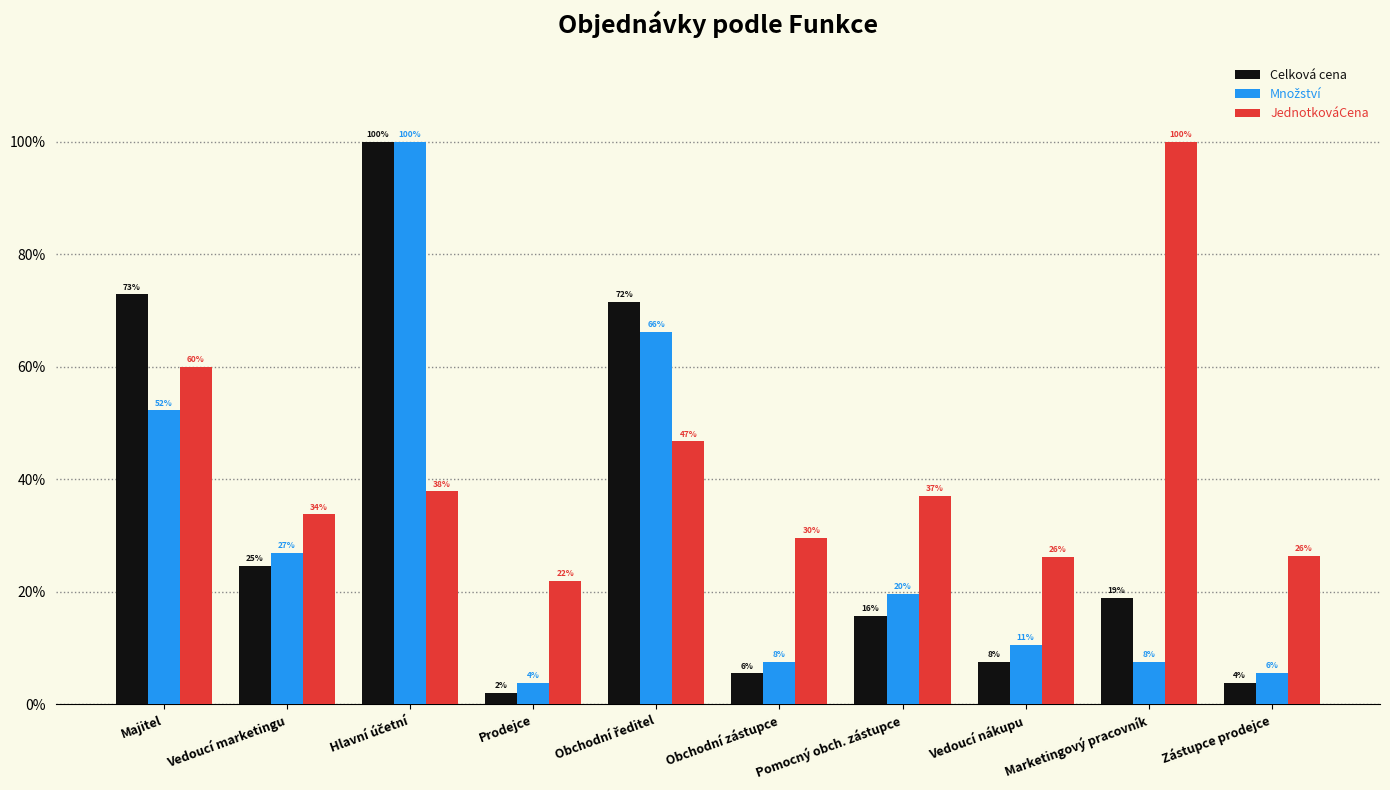

How many groups of bars are there?

10